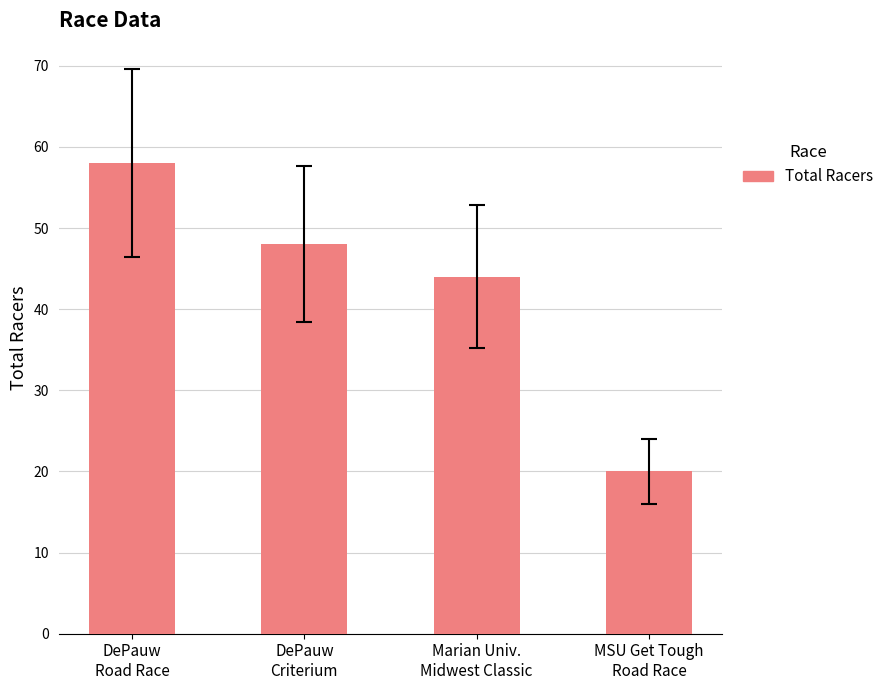

Where does the data first go above 48?

DePauw
Road Race